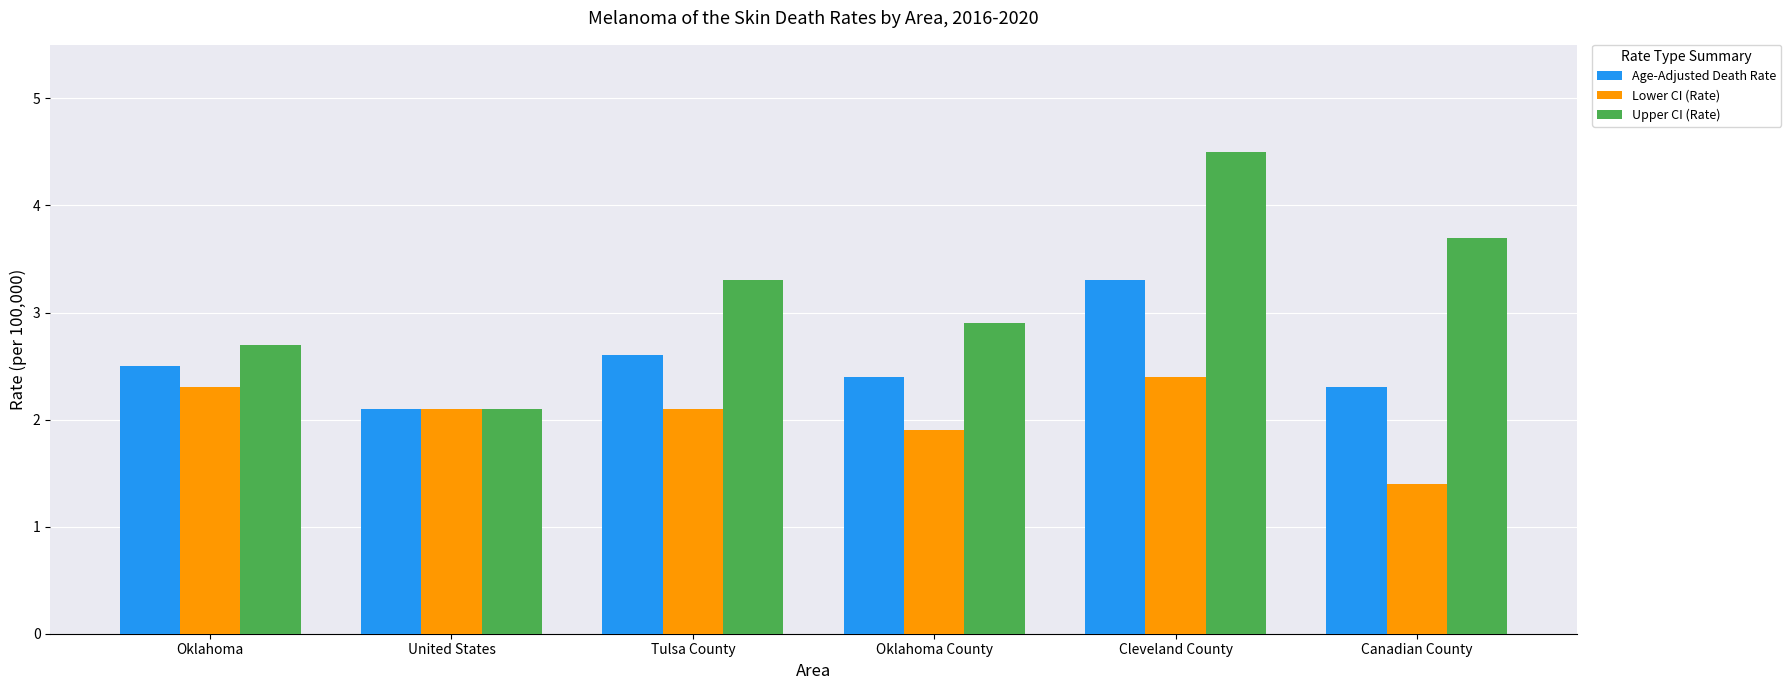

Rank the series by their maximum value, from highest to lowest.

Upper CI (Rate), Age-Adjusted Death Rate, Lower CI (Rate)